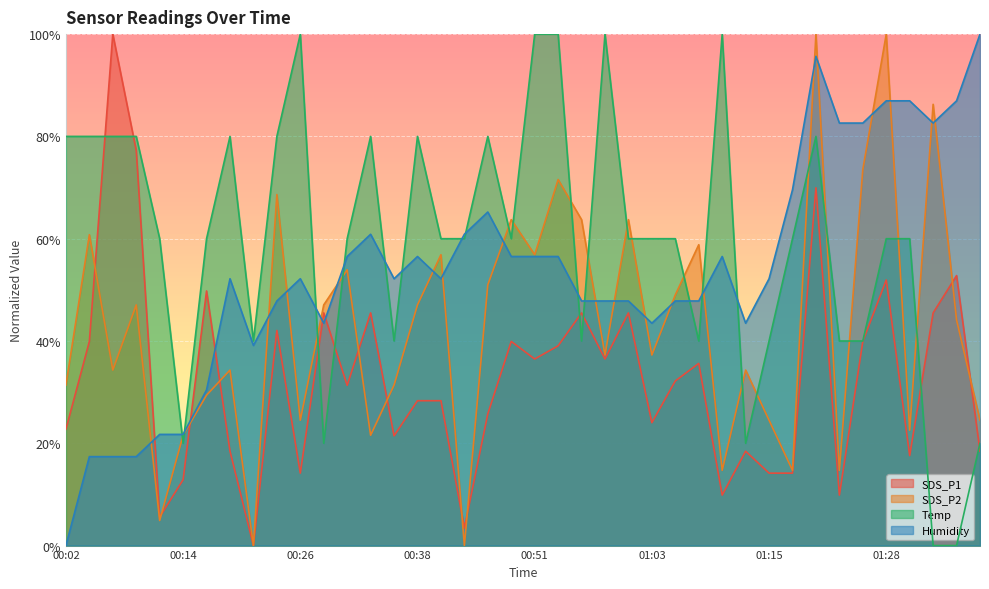

Count the number of data series in this chart.

4